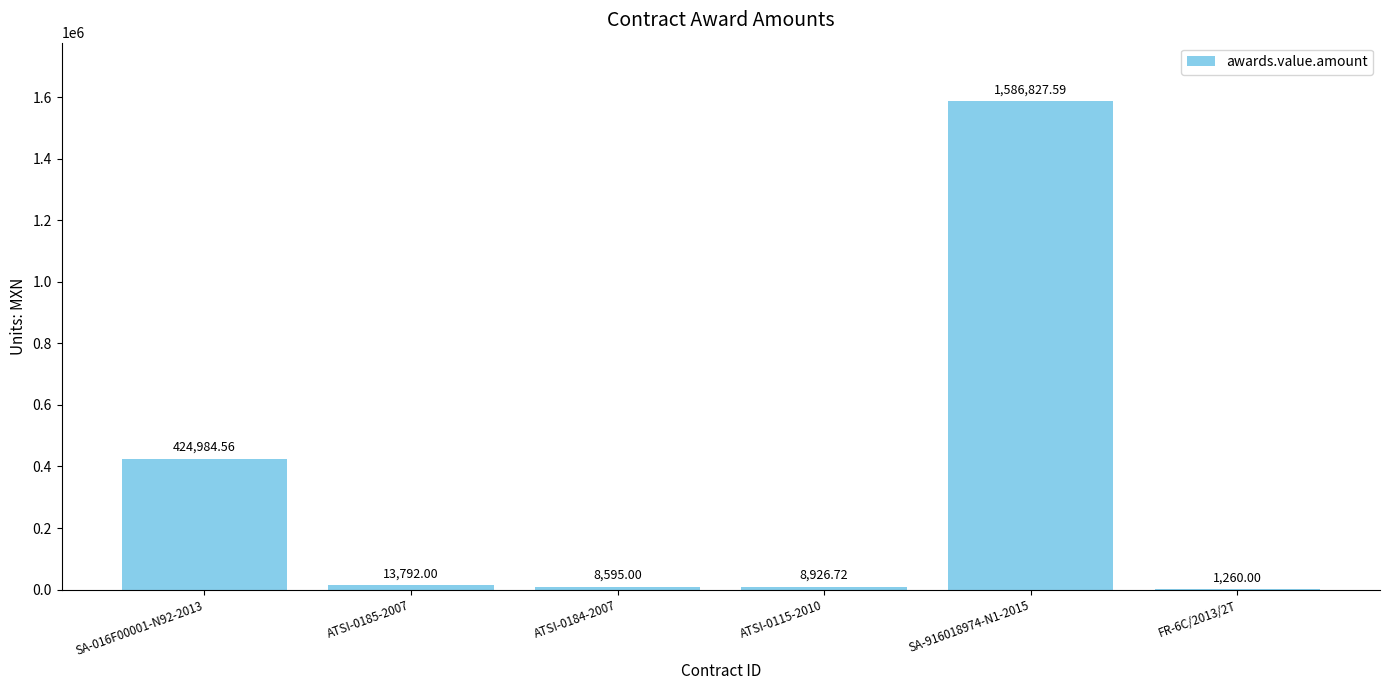

At which label does the data first exceed 13792?

SA-016F00001-N92-2013